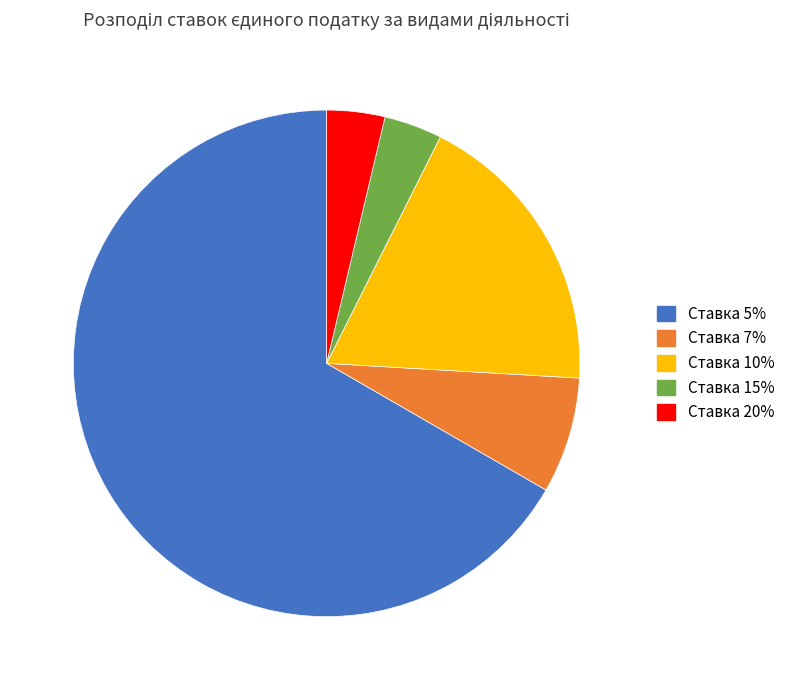

Combined, do Ставка 5% and Ставка 10% account for over 50%?

Yes